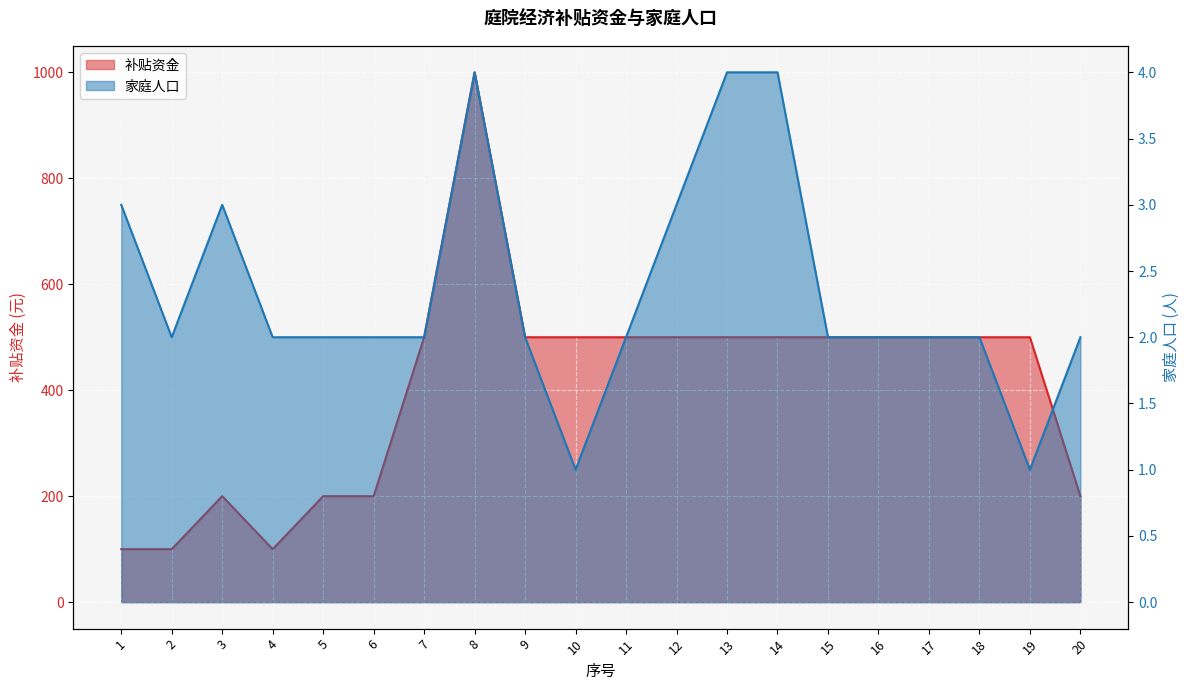

True or false: 补贴资金 and 家庭人口 cross at least once.

False